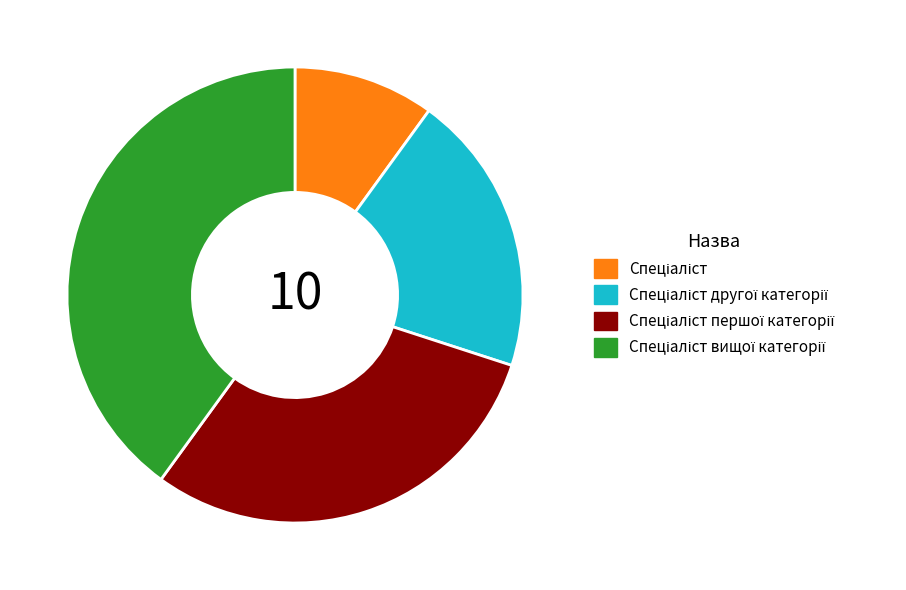

Is there any slice that represents more than half of the pie?

No